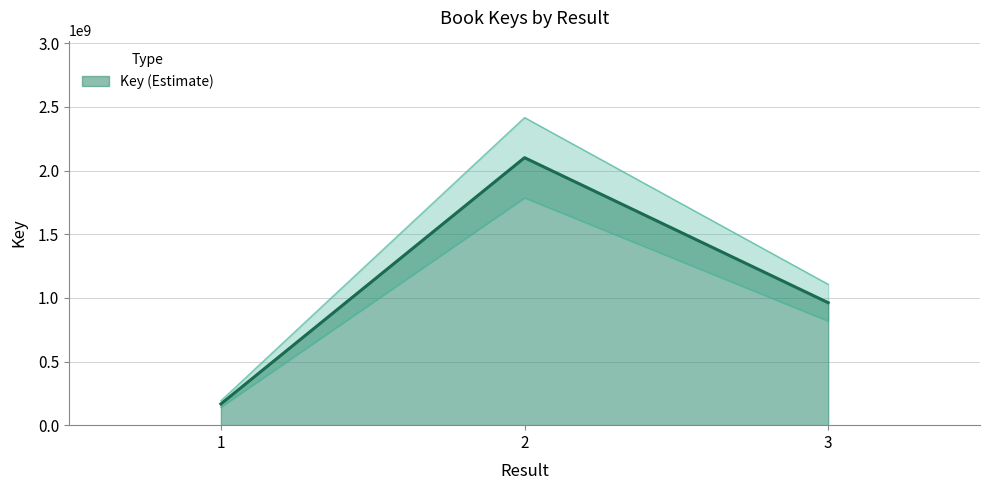

Reading left to right, extract all data points from this chart.

166870036	2101610581	962261913